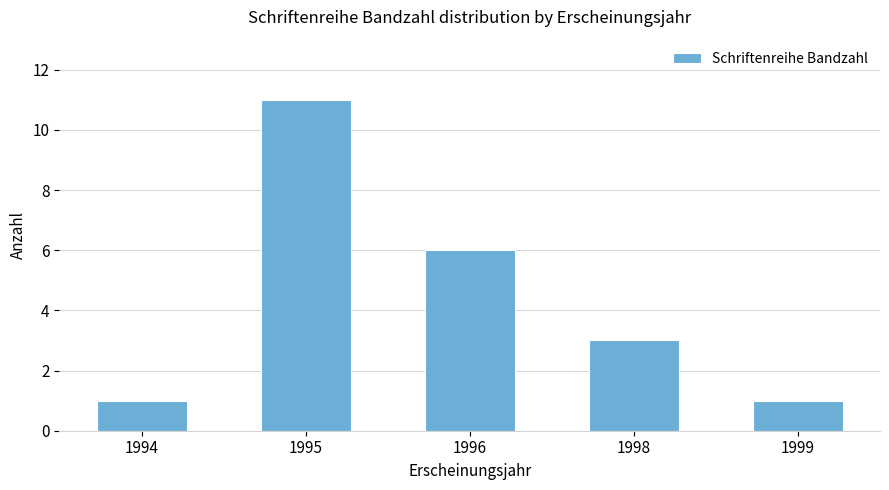

Which category has the highest value across all series?

1995